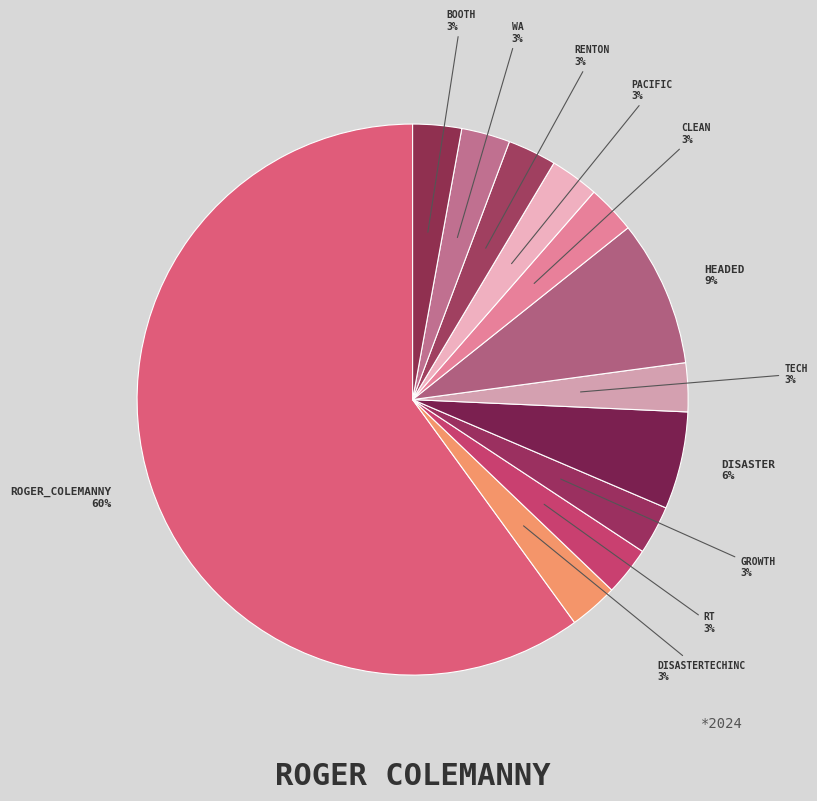

Count the number of slices in the pie.

12